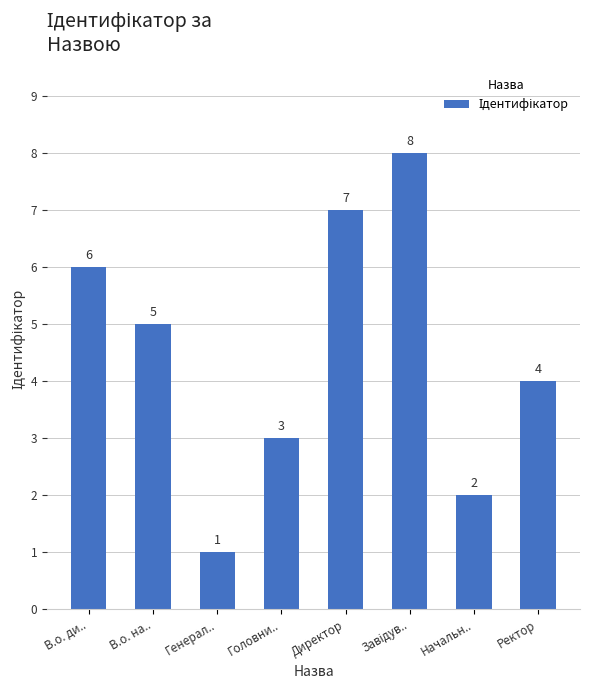

Which has a higher value, Генерал.. or Ректор?

Ректор